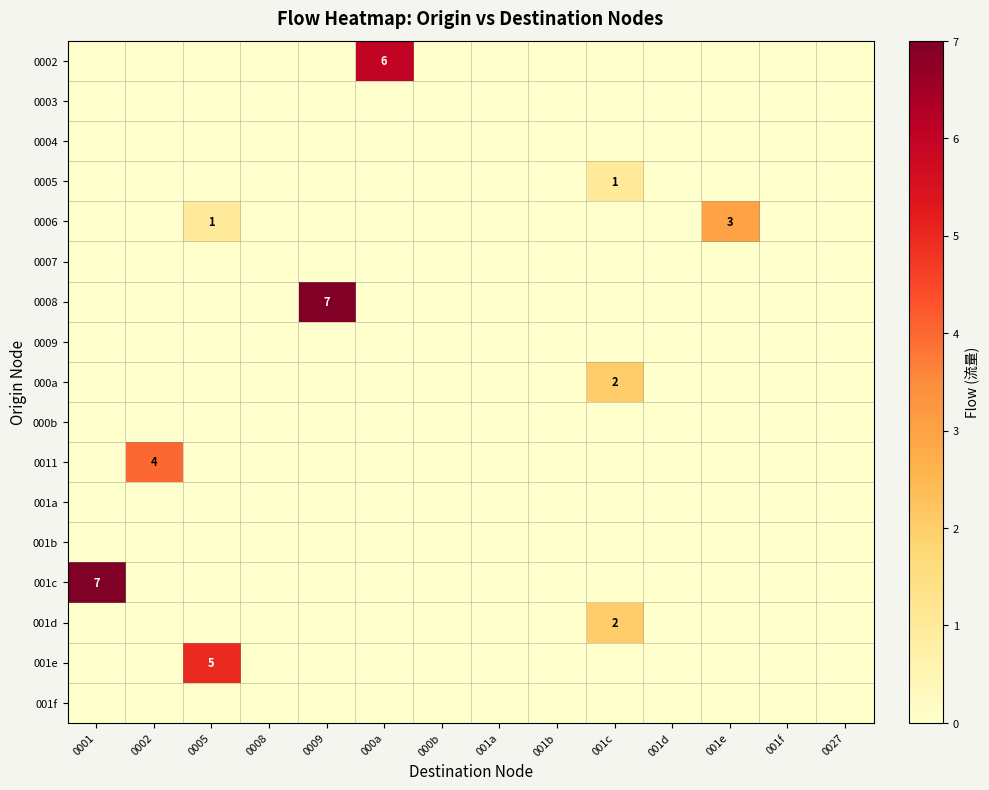

At 000b, list the series in order from smallest to largest.

0002, 0003, 0004, 0005, 0006, 0007, 0008, 0009, 000a, 000b, 0011, 001a, 001b, 001c, 001d, 001e, 001f